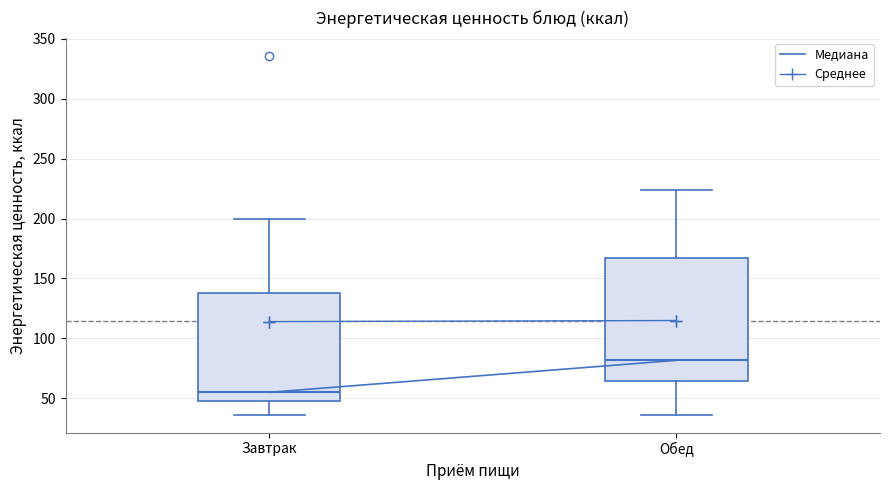

Which box has the highest median line?

Обед